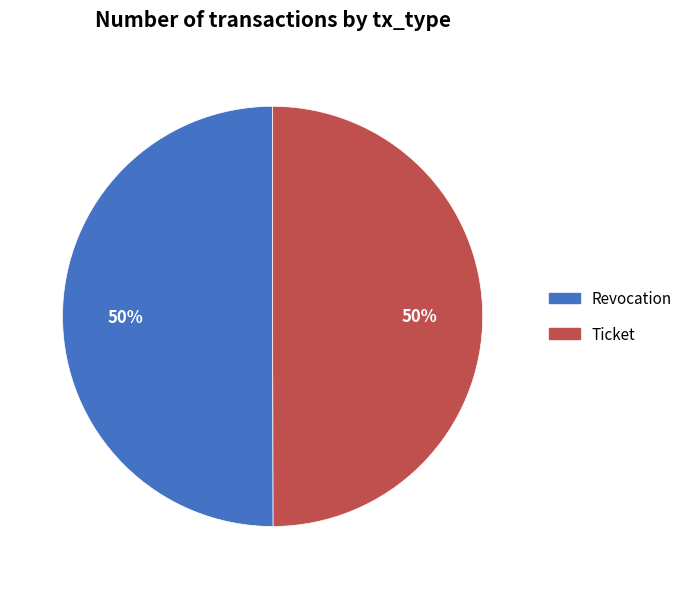

Is it true that Revocation is 50% of the pie?

True